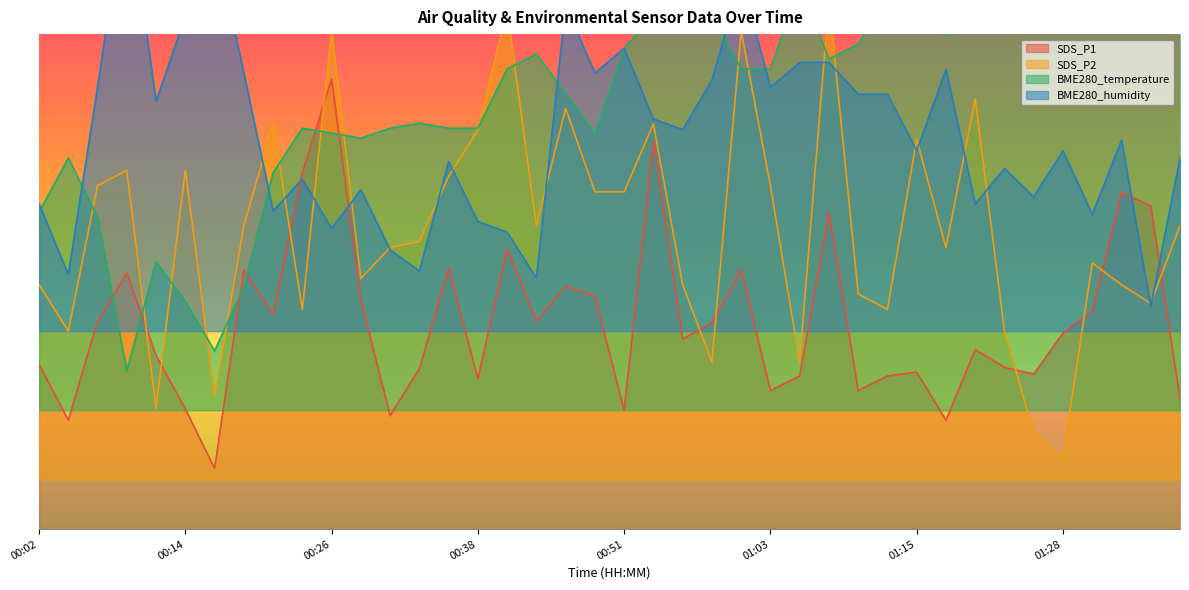

What is the label of the 3rd point from the right?

01:32